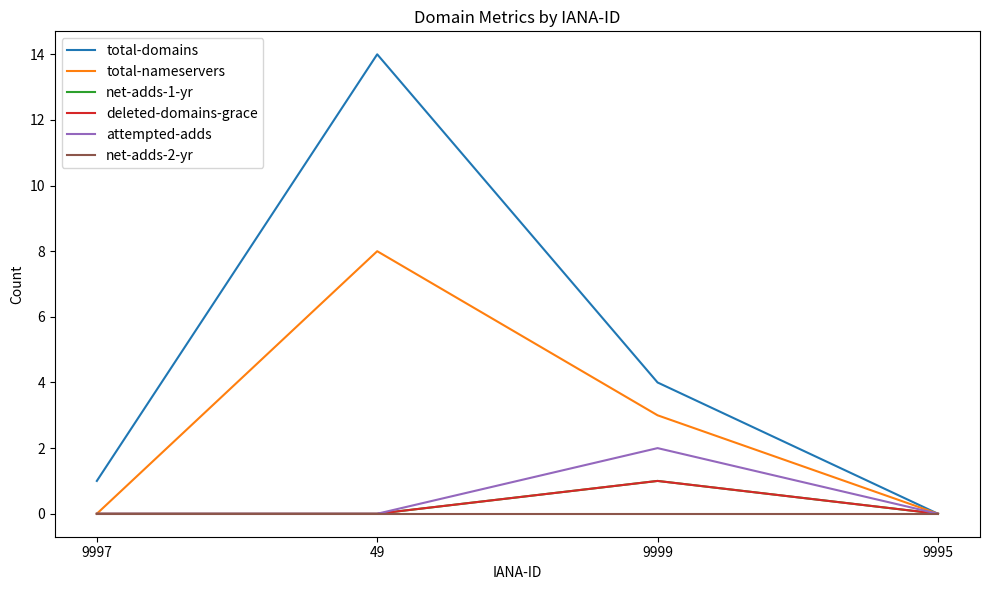

True or false: attempted-adds has a value of 3 at 9999.

False